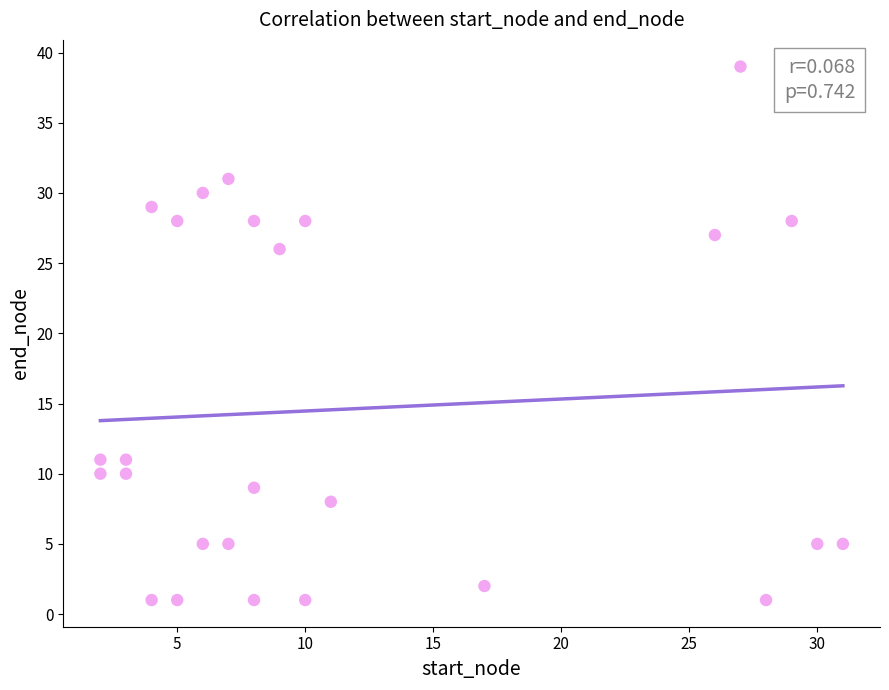

What Y value in the scatter plot is closest to 20?

26